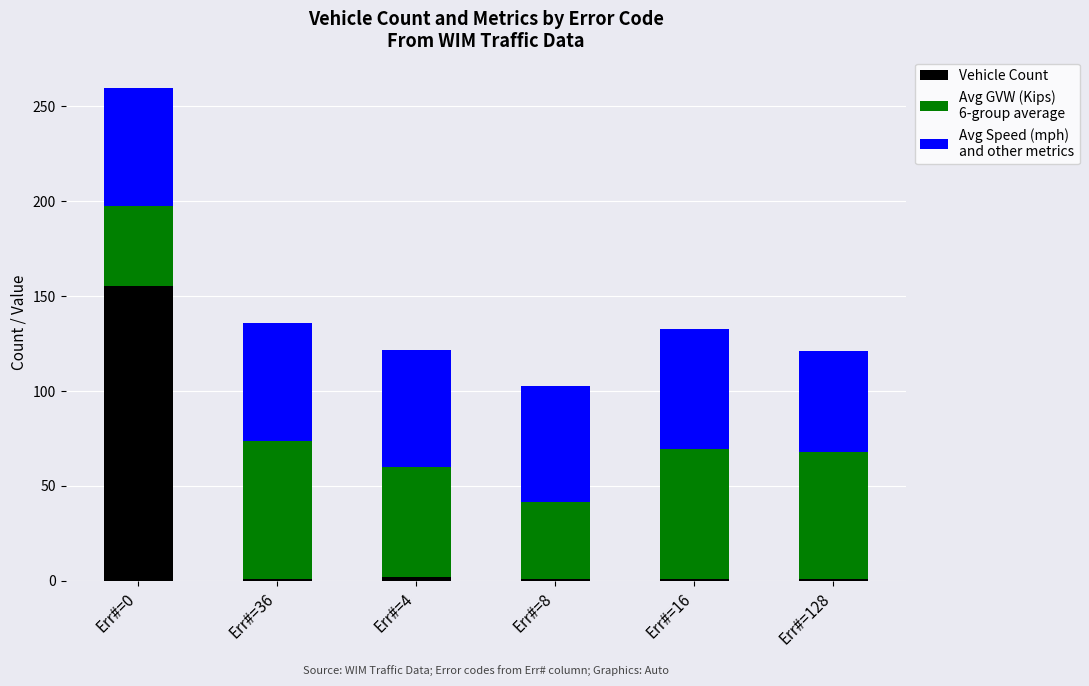

How many distinct data groups are displayed?

3